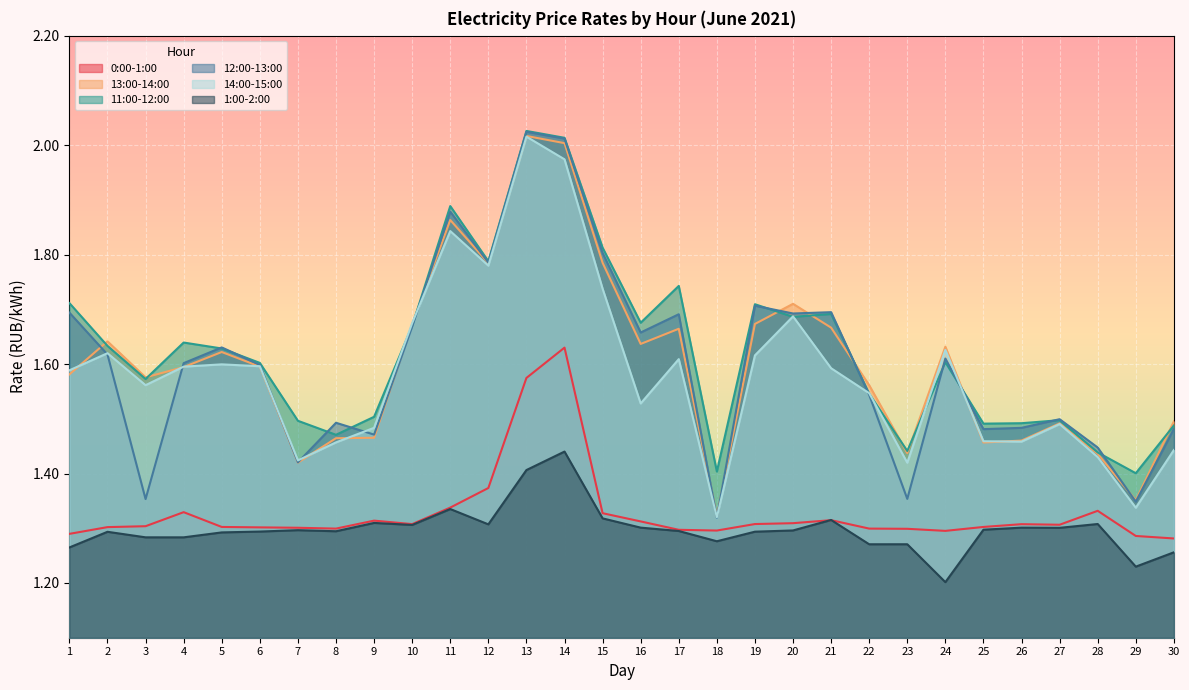

How many interior local peaks does the 1:00-2:00 series have?

9